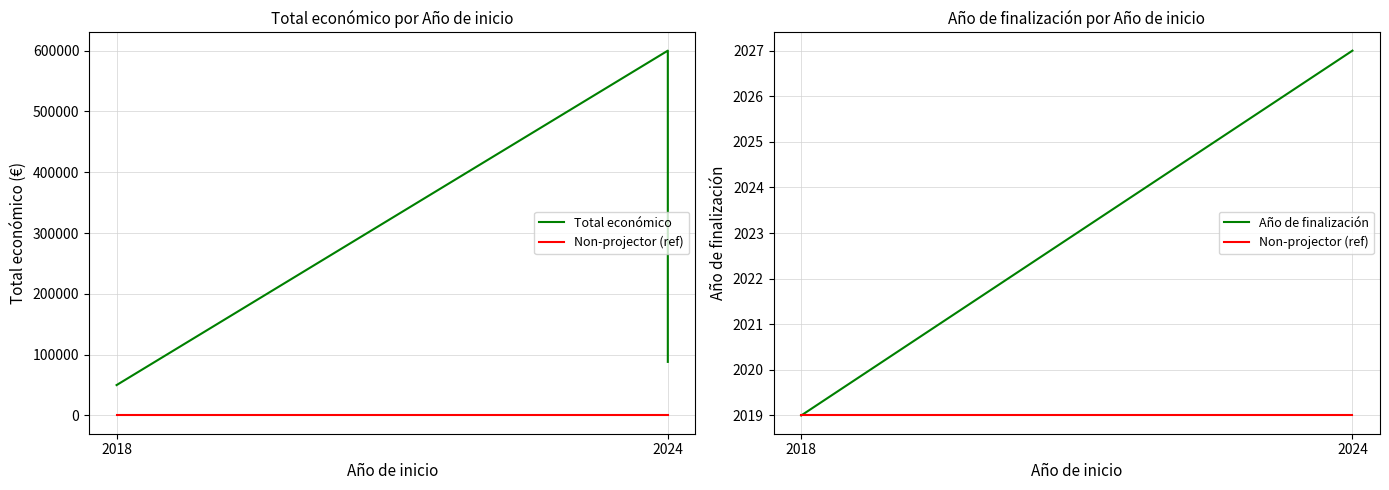

At 2024, list the series in order from smallest to largest.

Non-projector (ref), Año de finalización, Total económico